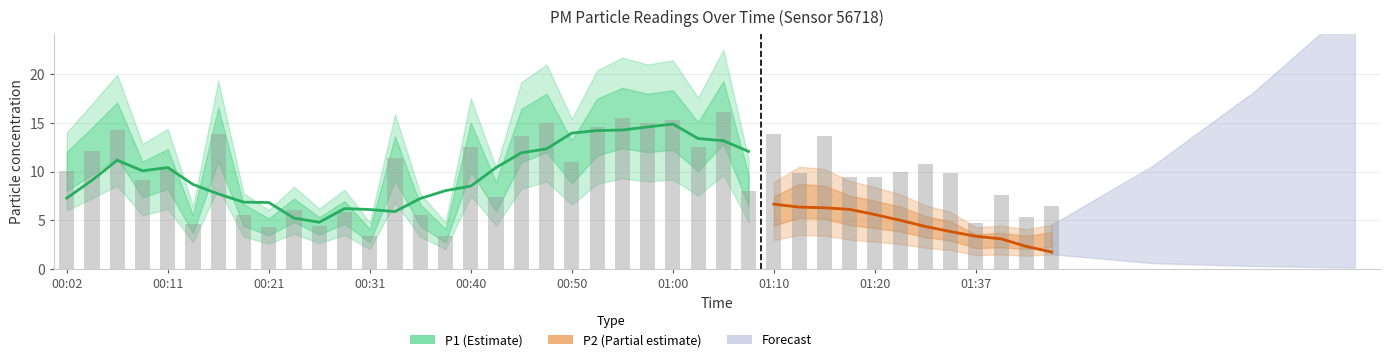

Reading left to right, transcribe all the data shown in this chart.

00:02=10.0	00:04=12.1	00:06=14.2	00:09=9.2	00:11=10.3	00:14=4.6	00:16=13.8	00:19=5.5	00:21=4.3	00:23=6.0	00:26=4.4	00:28=5.8	00:31=3.4	00:33=11.3	00:36=5.5	00:38=3.4	00:40=12.5	00:43=7.4	00:45=13.7	00:48=15.0	00:50=11.0	00:53=14.6	00:55=15.5	00:58=15.0	01:00=15.3	01:02=12.6	01:05=16.1	01:07=8.1	01:10=13.8	01:12=9.8	01:15=13.6	01:17=9.4	01:20=9.4	01:30=9.9	01:32=10.8	01:35=9.9	01:37=4.7	01:40=7.6	01:42=5.4	01:45=6.5